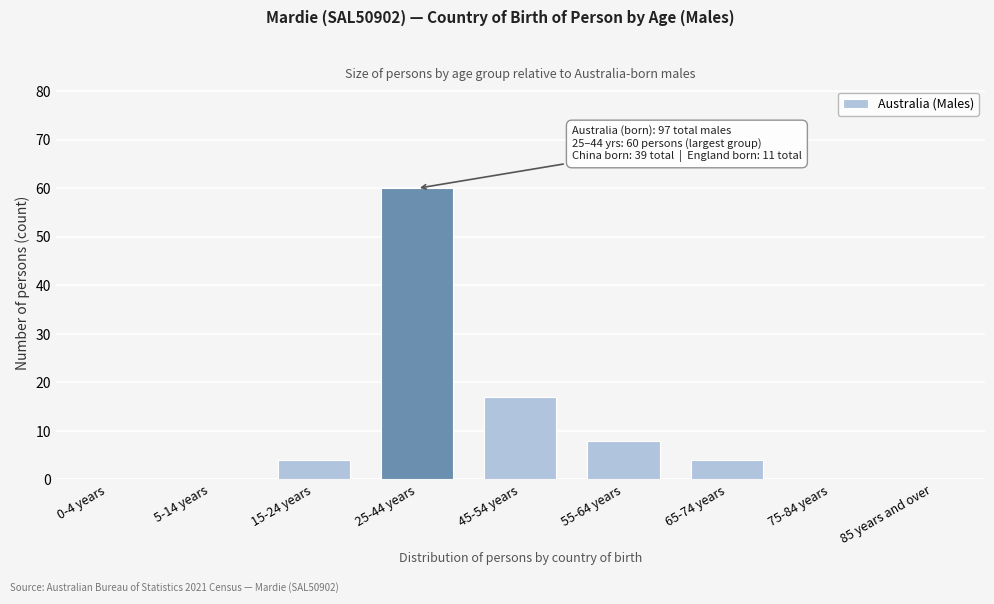

Reading left to right, what are all the values shown in this chart?

0-4 years=0	5-14 years=0	15-24 years=4	25-44 years=60	45-54 years=17	55-64 years=8	65-74 years=4	75-84 years=0	85 years and over=0